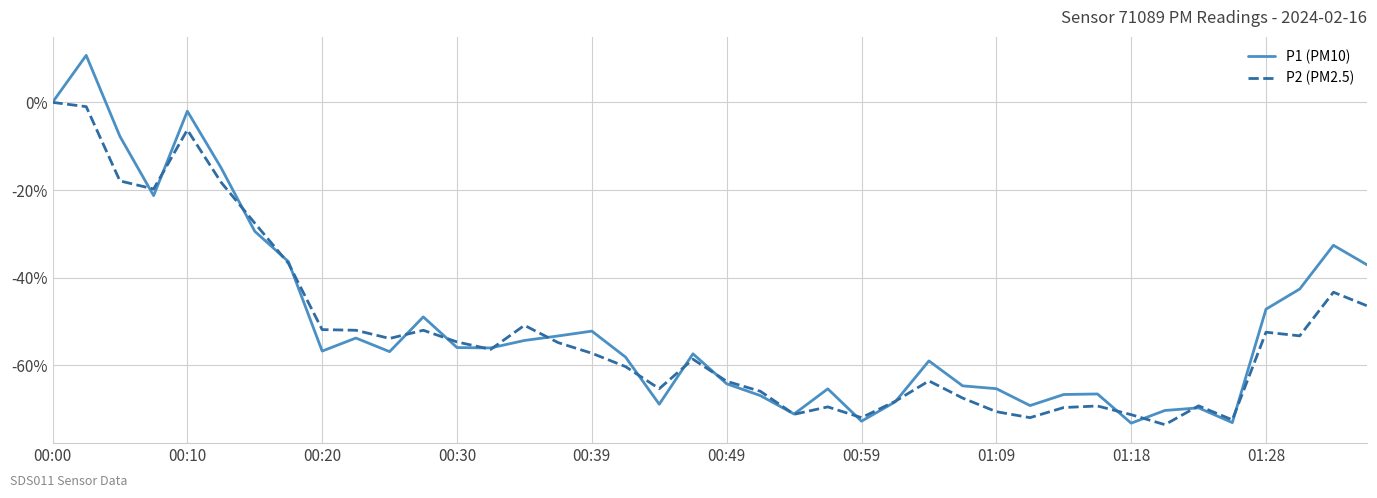

Which series has the widest spread of values?

P1 (PM10)